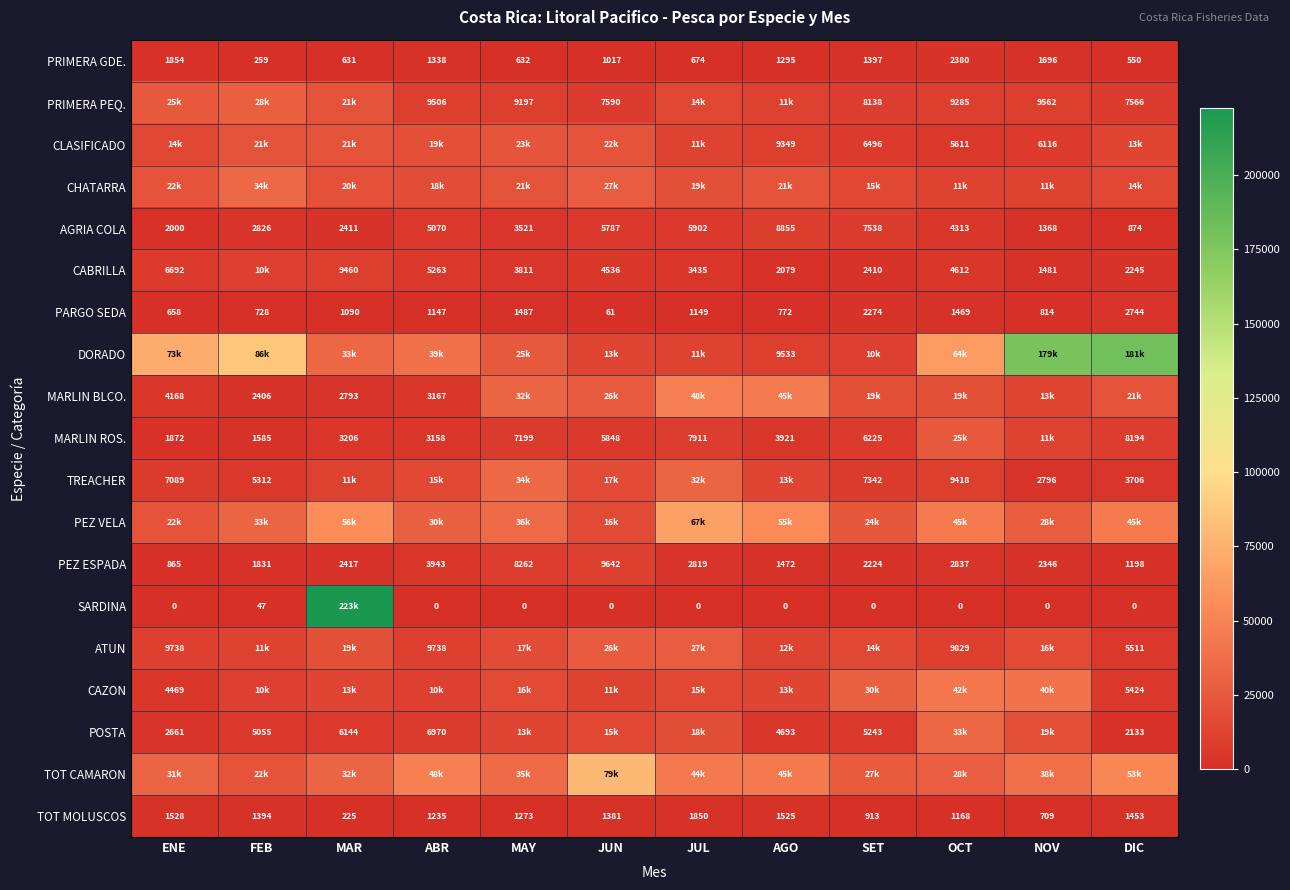

At which label is AGRIA COLA closest to 4864?

ABR